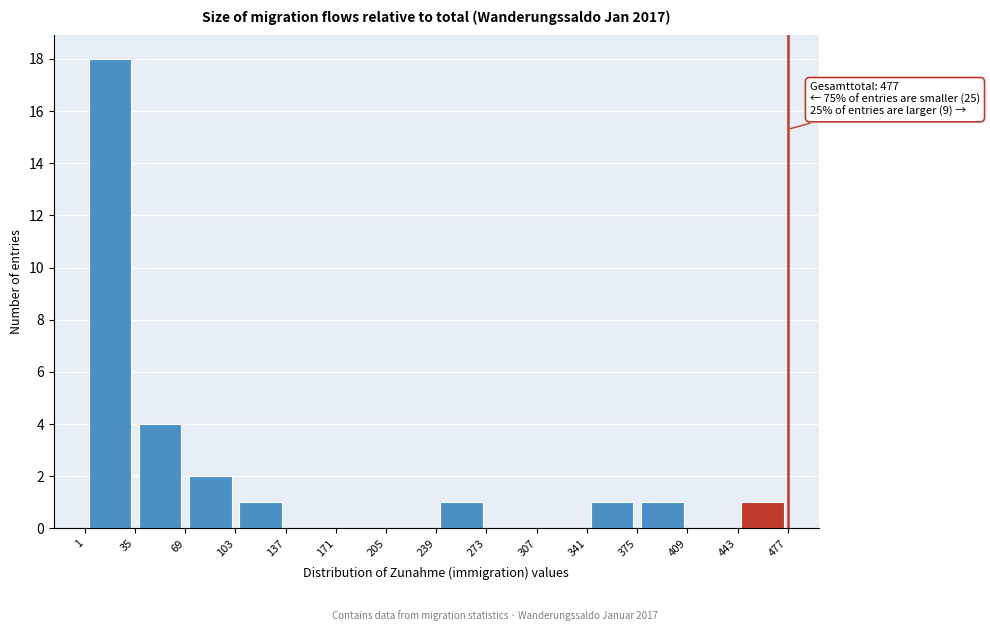

Over which range of the x-axis is the bar tallest?

1 to 35